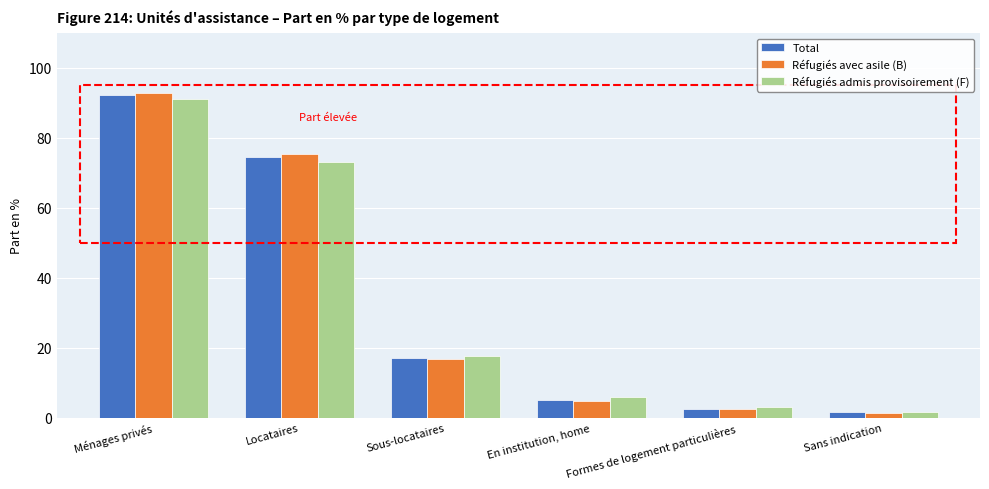

Reading left to right, list all the values displayed in this chart.

Total: 92.2	74.7	17.1	5.2	2.6	1.6
Réfugiés avec asile (B): 92.8	75.5	16.8	4.8	2.4	1.5
Réfugiés admis provisoirement (F): 91.1	73.2	17.6	5.9	3.0	1.7